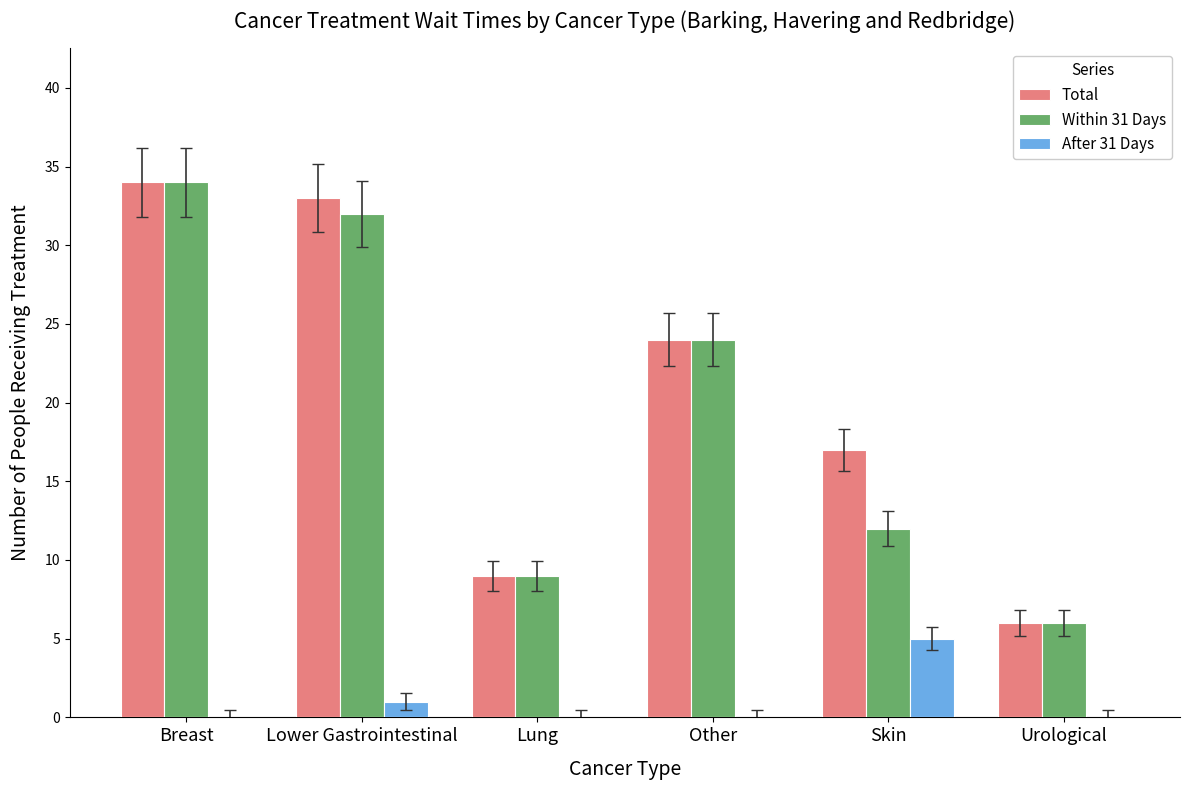

The Total series shows 10 at Urological. True or false?

False